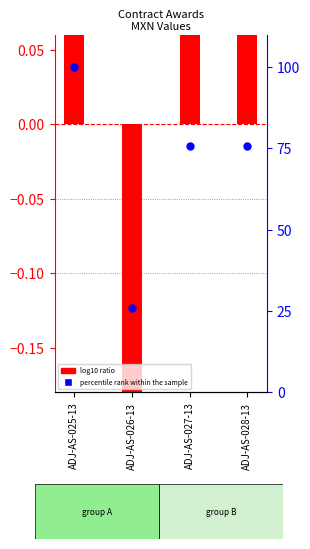

Which series has the largest Y range (max minus min)?

percentile rank within the sample